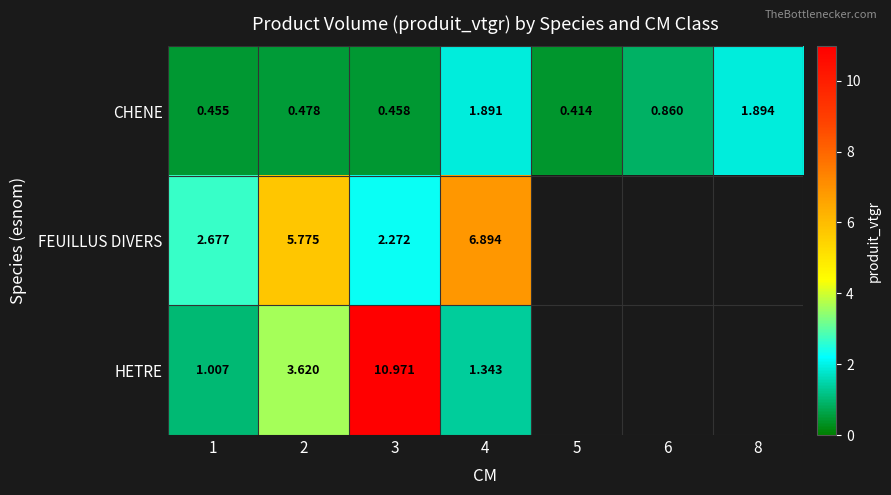

Between 3 and 6, which is larger?

6